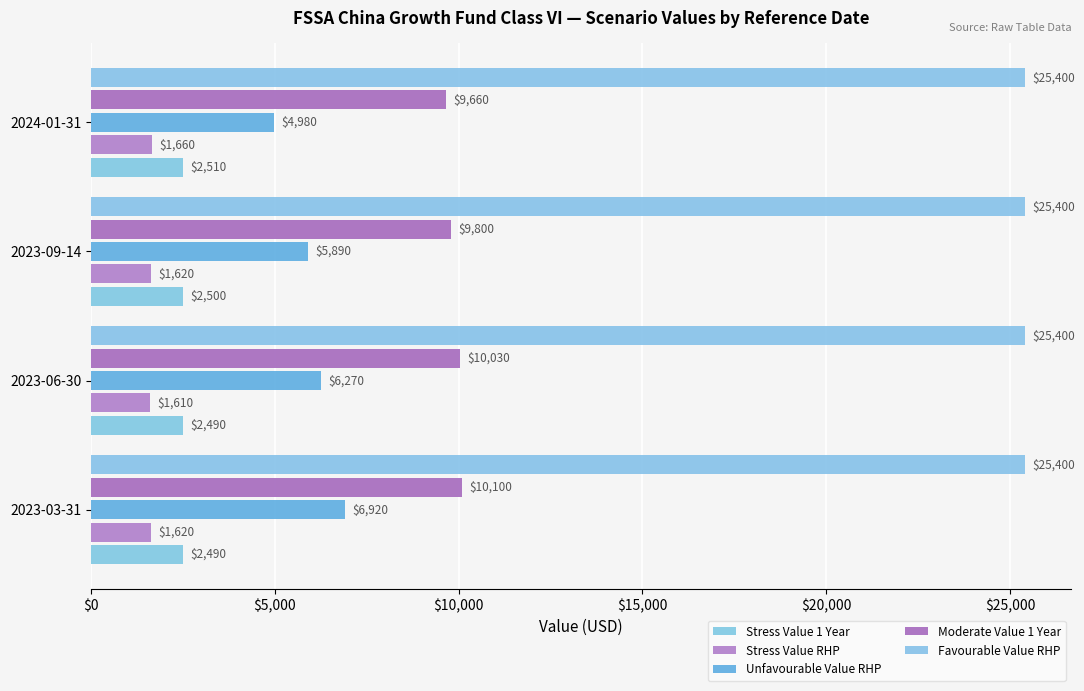

Which series has the largest total across all categories?

Favourable Value RHP